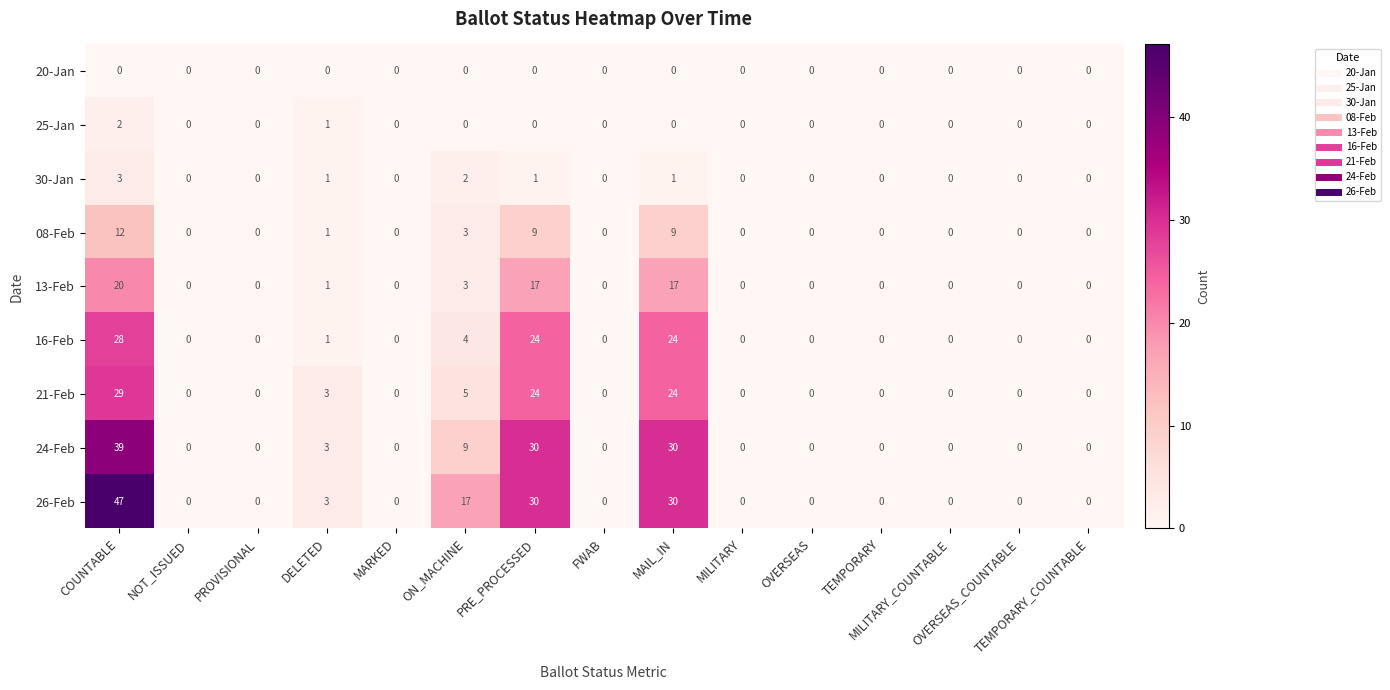

List the series in order of their peak value, lowest first.

20-Jan, 25-Jan, 30-Jan, 08-Feb, 13-Feb, 16-Feb, 21-Feb, 24-Feb, 26-Feb